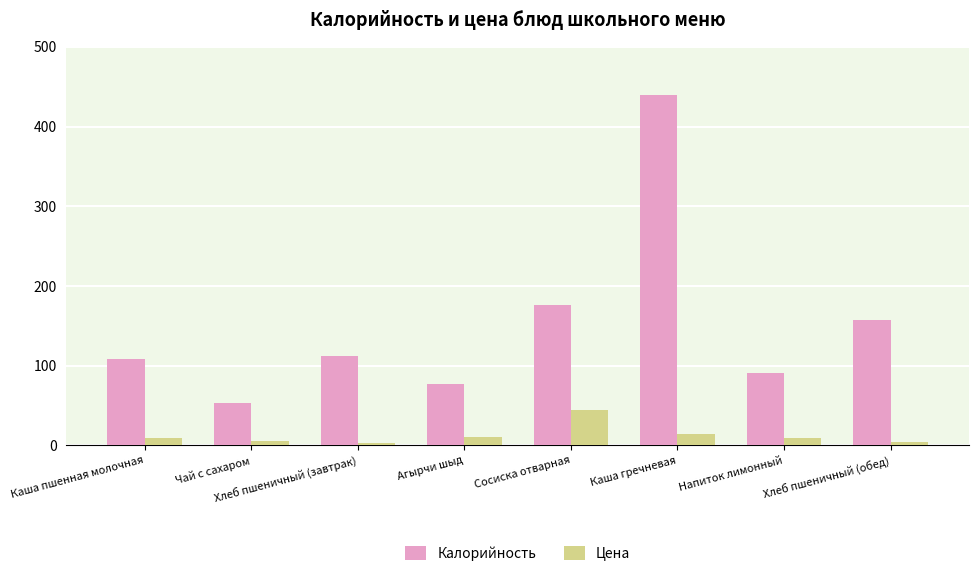

What is the value of the Калорийность bar at the 7th from the left?

91.0